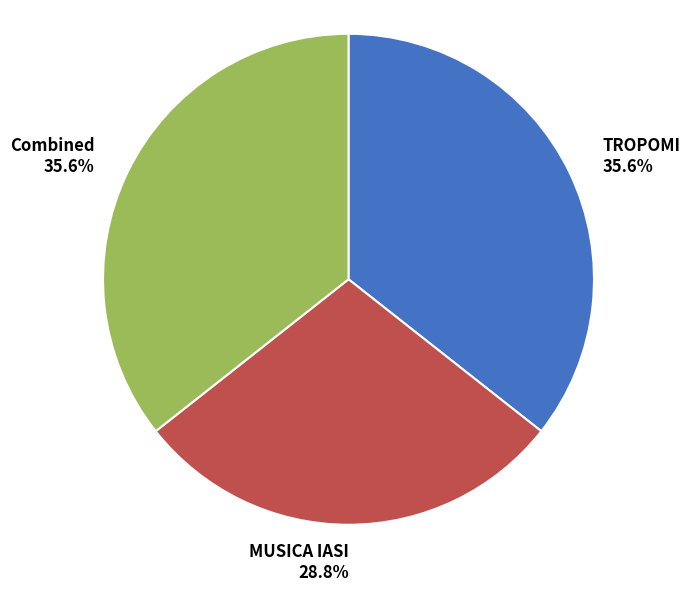

What is the ratio of the value at MUSICA IASI 28.8% to the value at TROPOMI 35.6%?

0.8